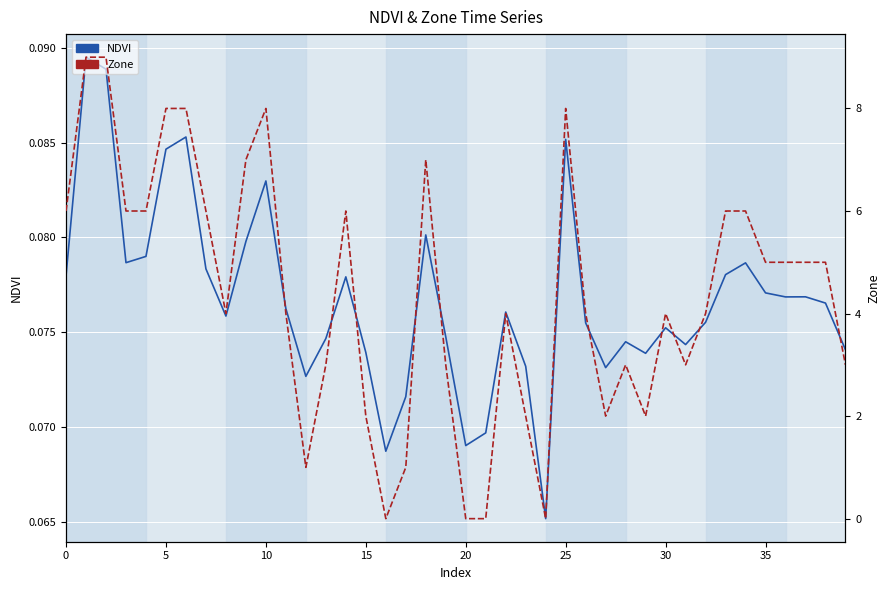

List the series in order of their overall mean, lowest first.

NDVI, Zone